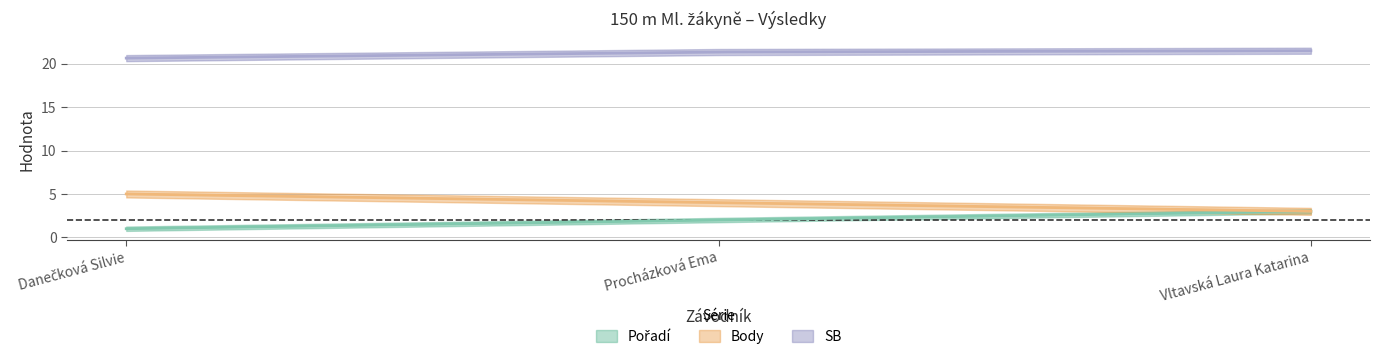

What is the sum of all Výkon values?

64.0